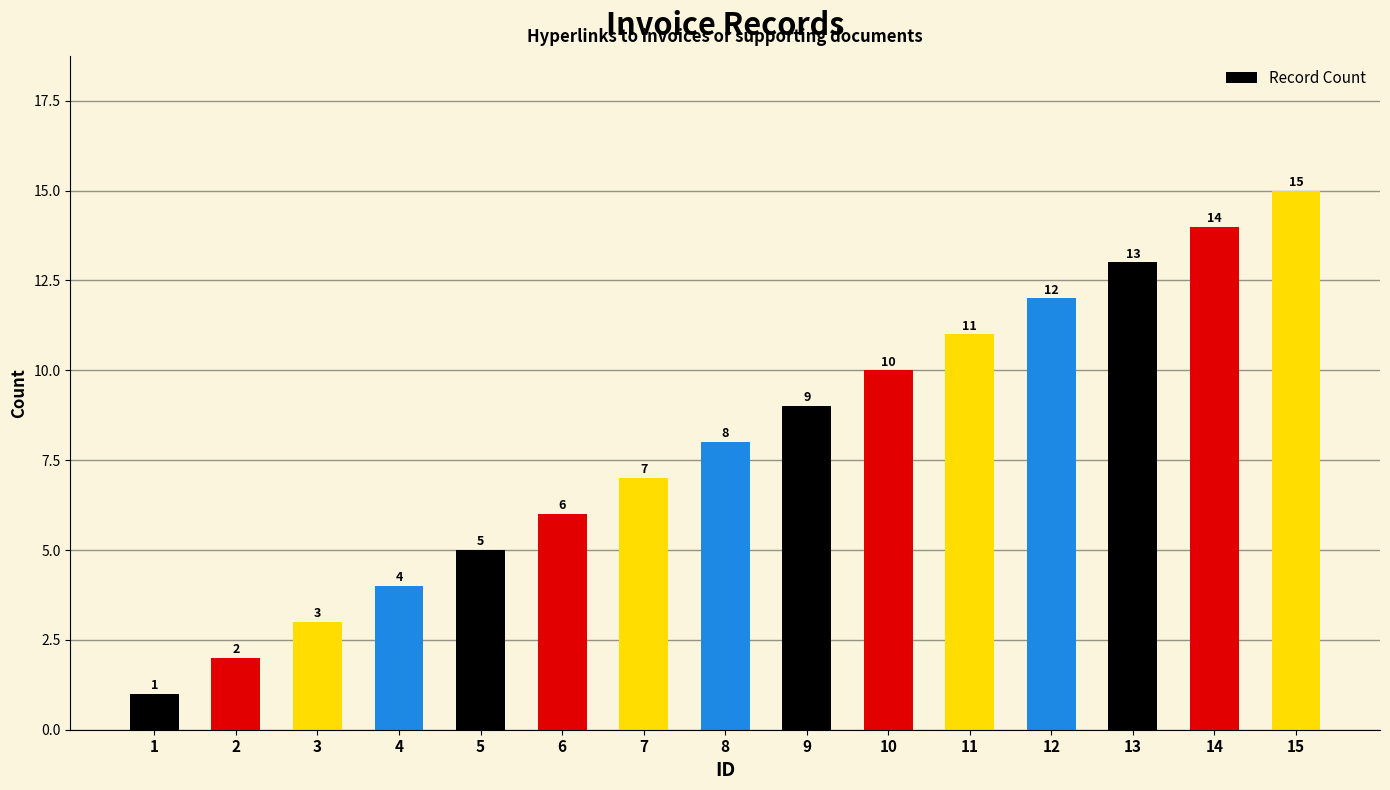

How many data points does each series have?

15